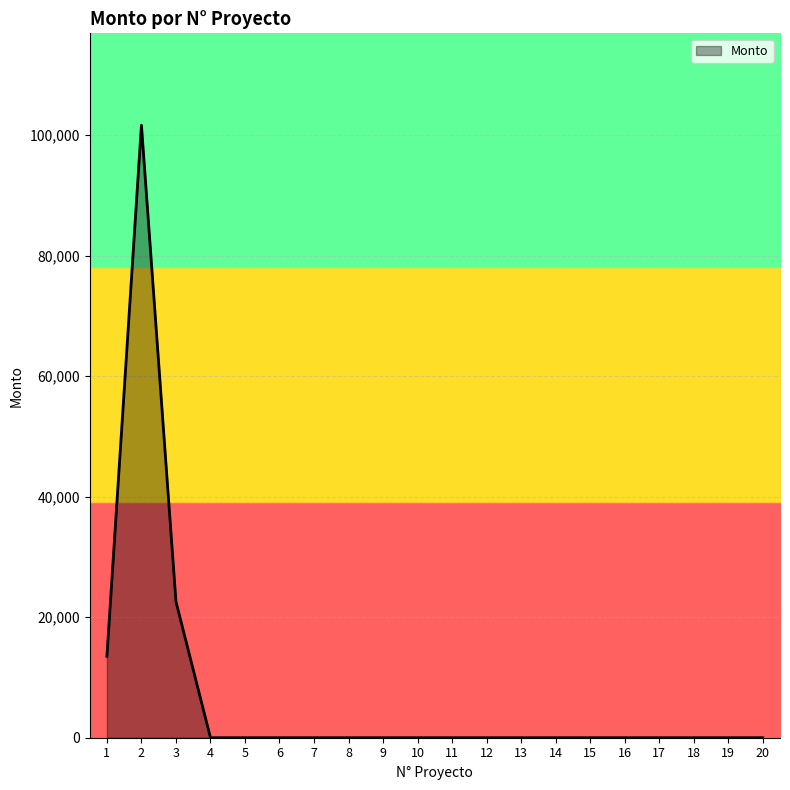

What is the difference between the maximum and second lowest values?

101669.0